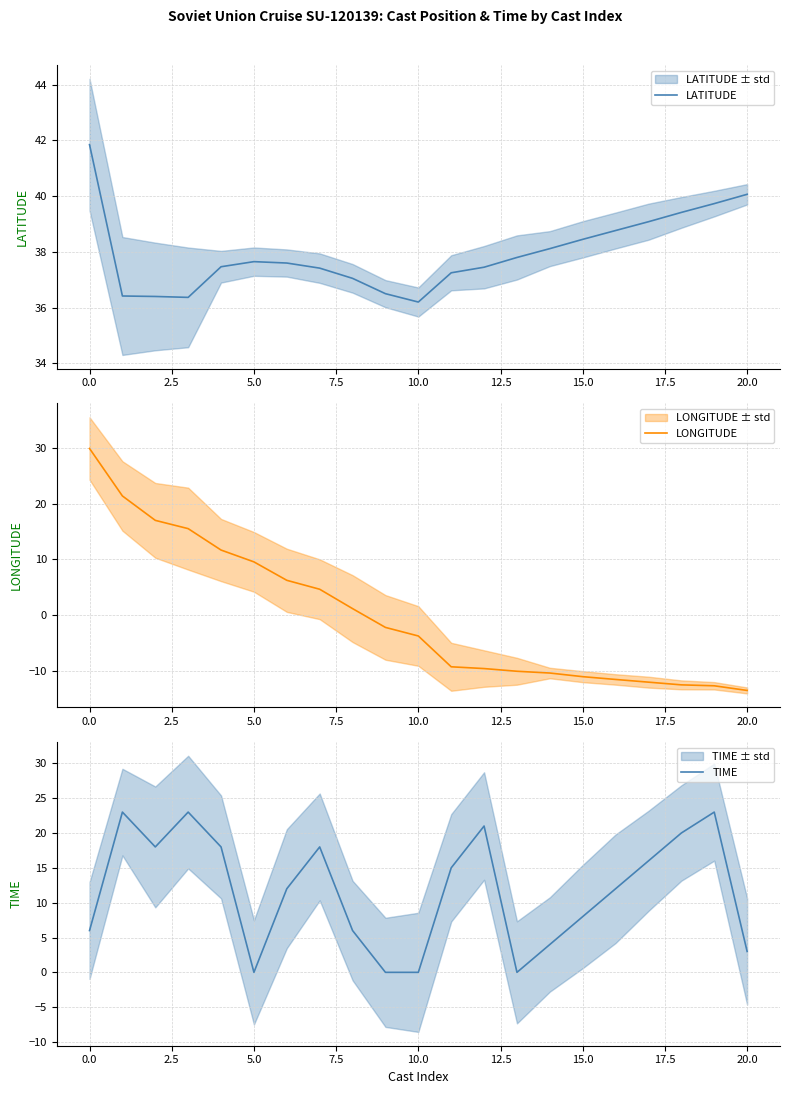

What is the difference between the second highest and second lowest values in the TIME series?

23